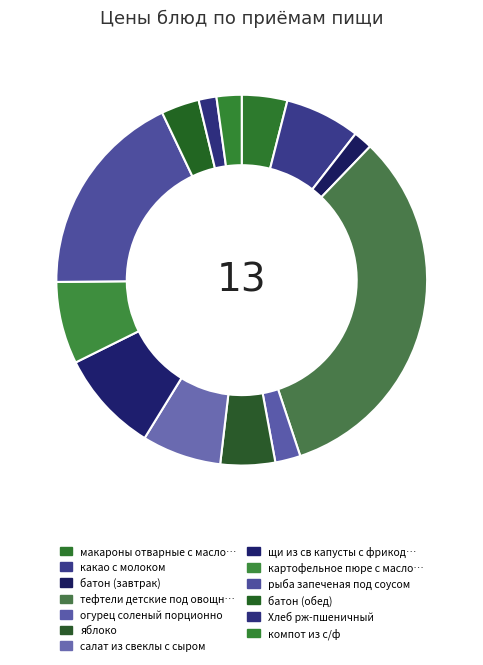

Rank the categories by value from lowest to highest.

Хлеб рж-пшеничный, батон (завтрак), компот из с/ф, огурец соленый порционно, батон (обед), макароны отварные с маслом сливочным, яблоко, какао с молоком, салат из свеклы с сыром, картофельное пюре с маслом сливочным, щи из св капусты с фрикодельками, рыба запеченая под соусом, тефтели детские под овощным соусом